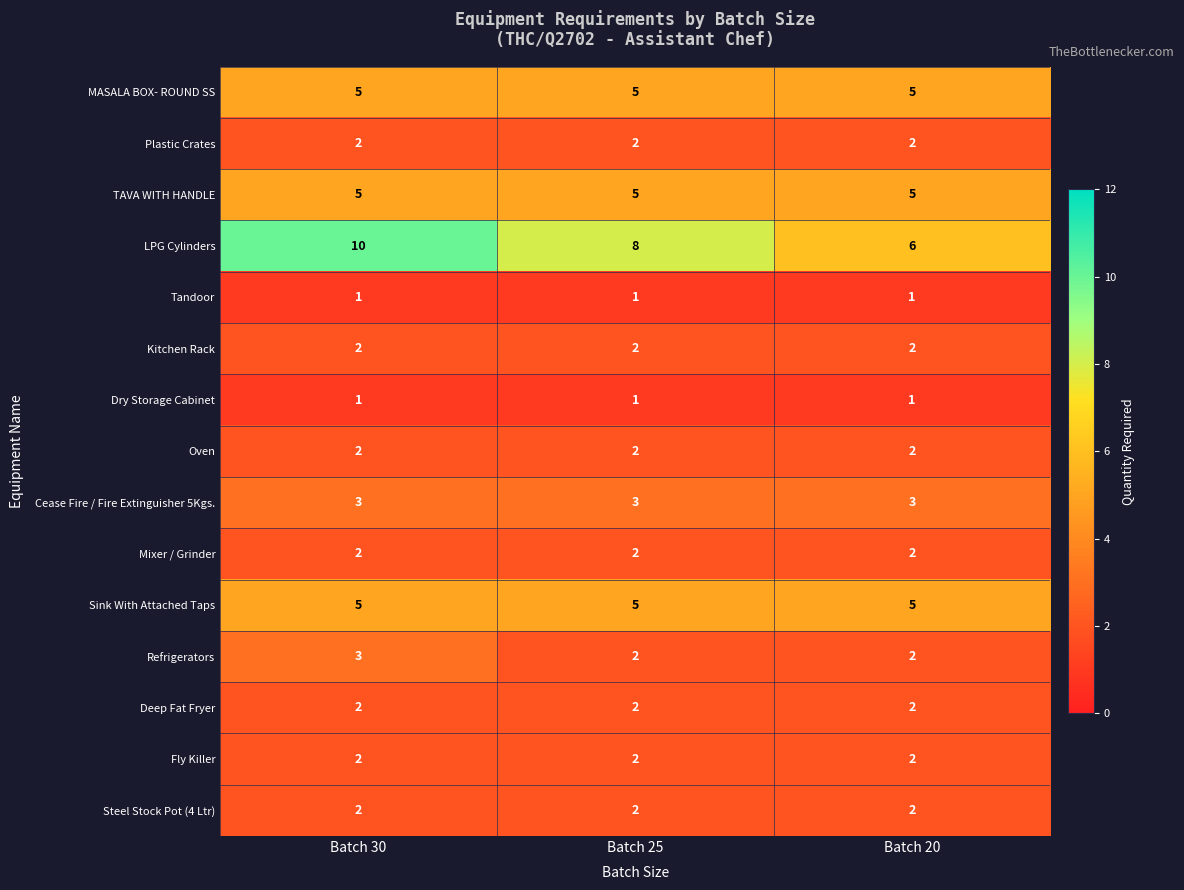

At which category does the chart reach its peak across all series?

Batch 30